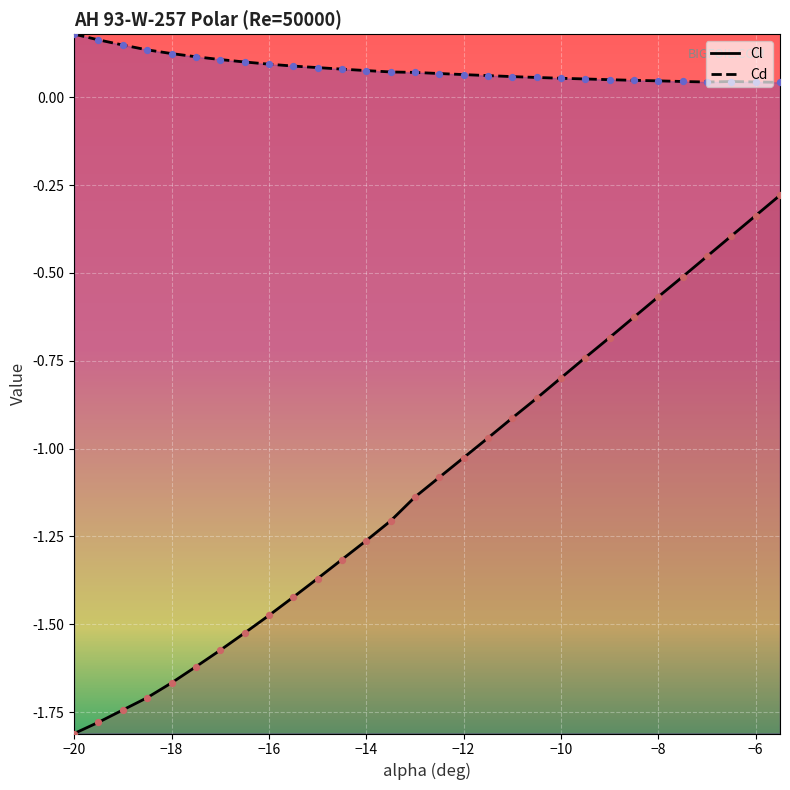

Which series has the largest Y range (max minus min)?

Cl